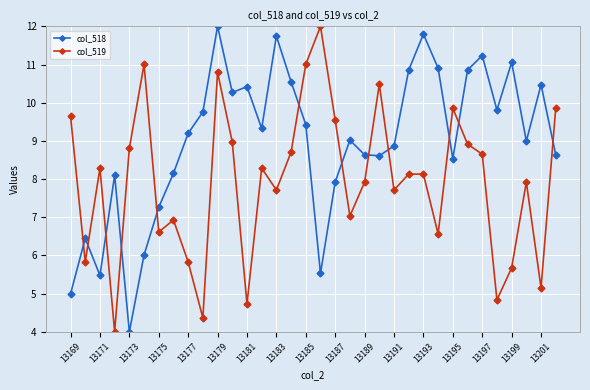

How many times do col_519 and col_518 cross each other?

12